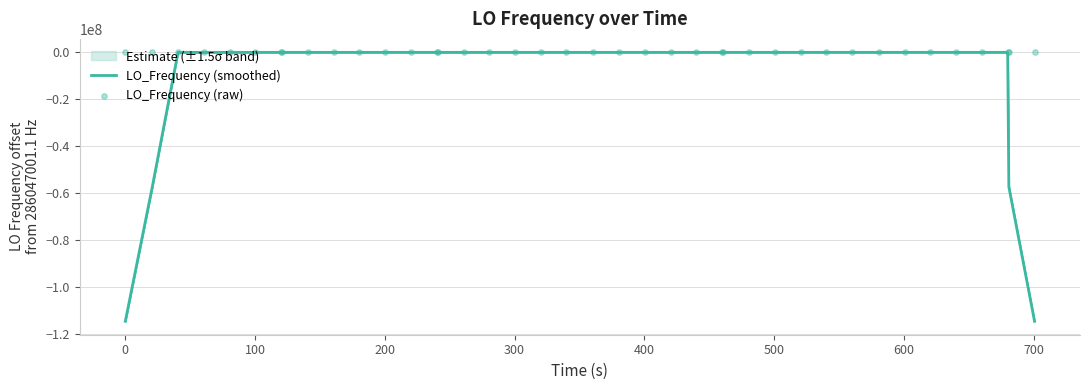

At which category is the sum across all series the highest?

200